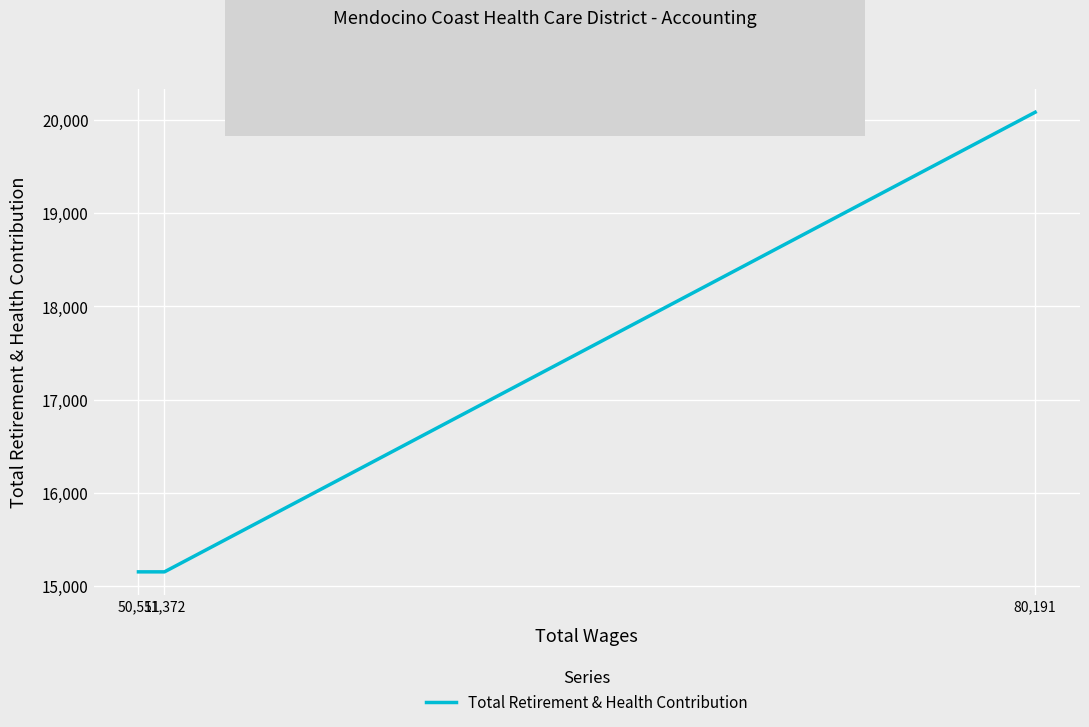

Which has a higher value, 80,191 or 50,511?

80,191